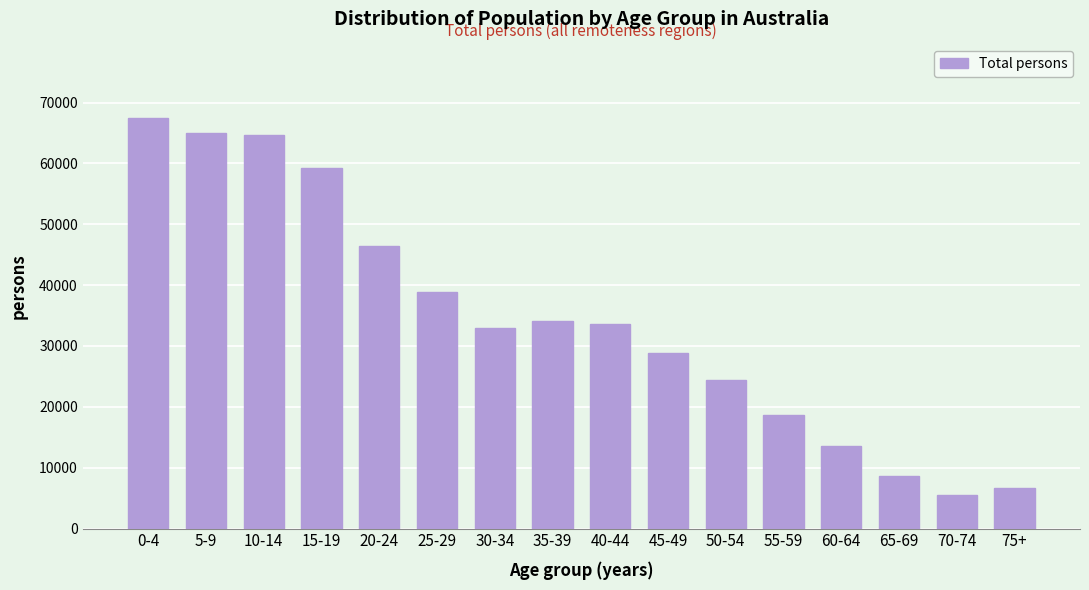

What is the ratio of the value at 5-9 to the value at 25-29?

1.7